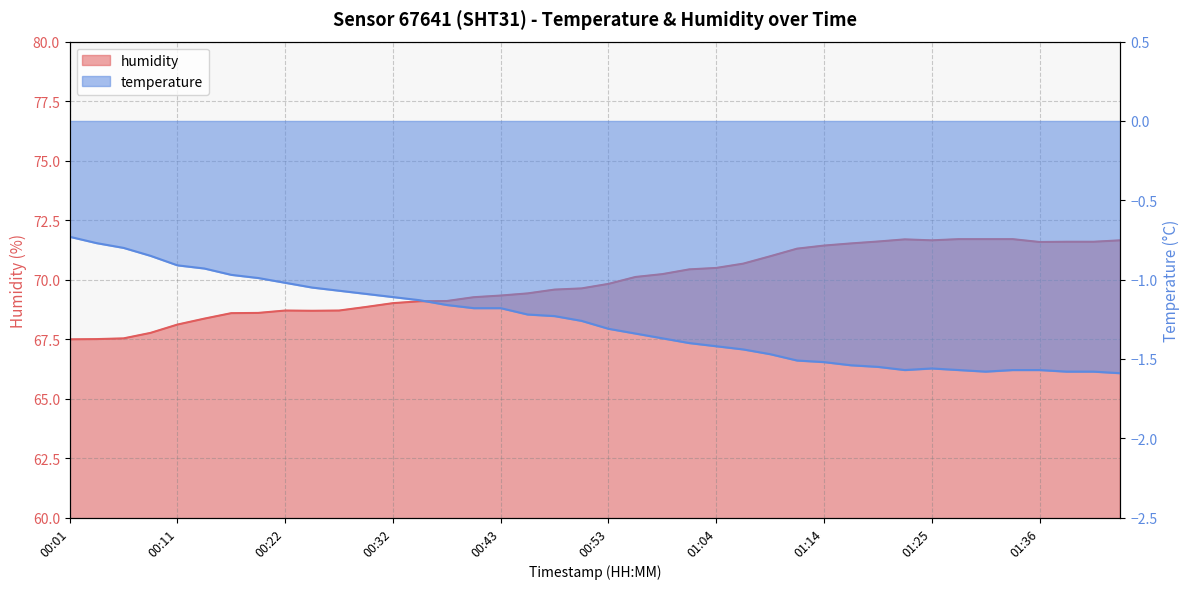

Where is the first local maximum for temperature?

01:25